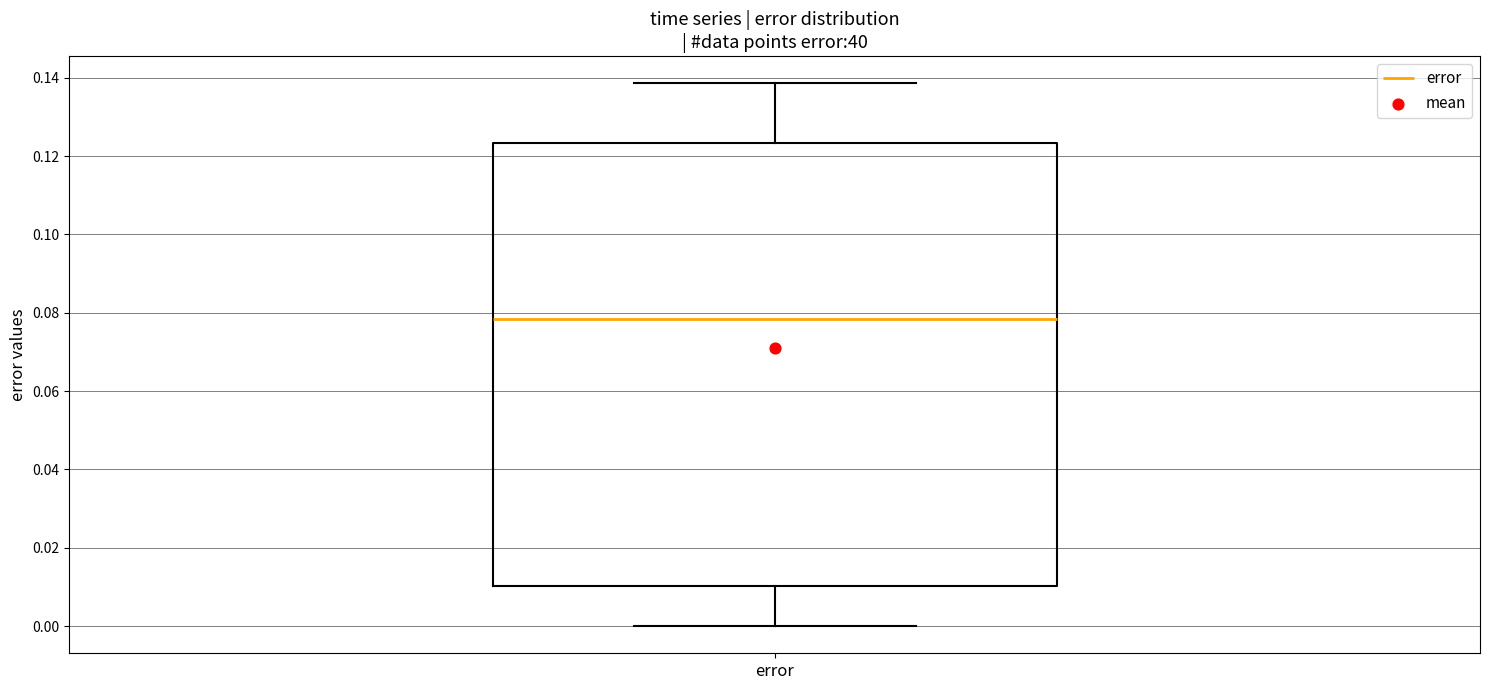

Transcribe this box plot: give where the median line is, the range the box spans, and where the two whiskers end, as read against the y-axis. The values are not printed on the chart, so give them approximately, as read against the axis.

median 0.078, box 0.010 to 0.124, whiskers 0.000 to 0.138